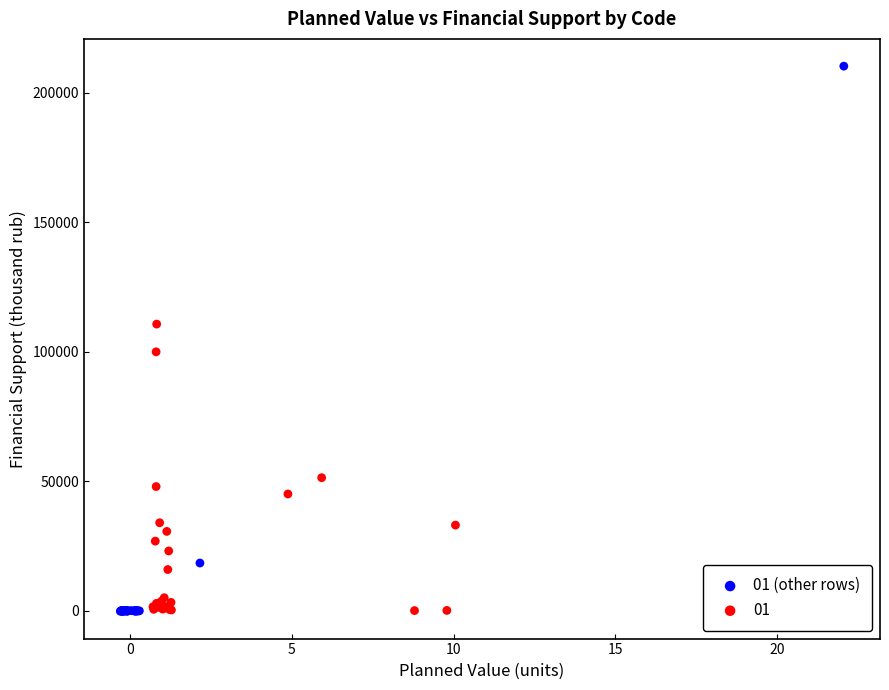

Which series has the largest Y range (max minus min)?

01 (other rows)